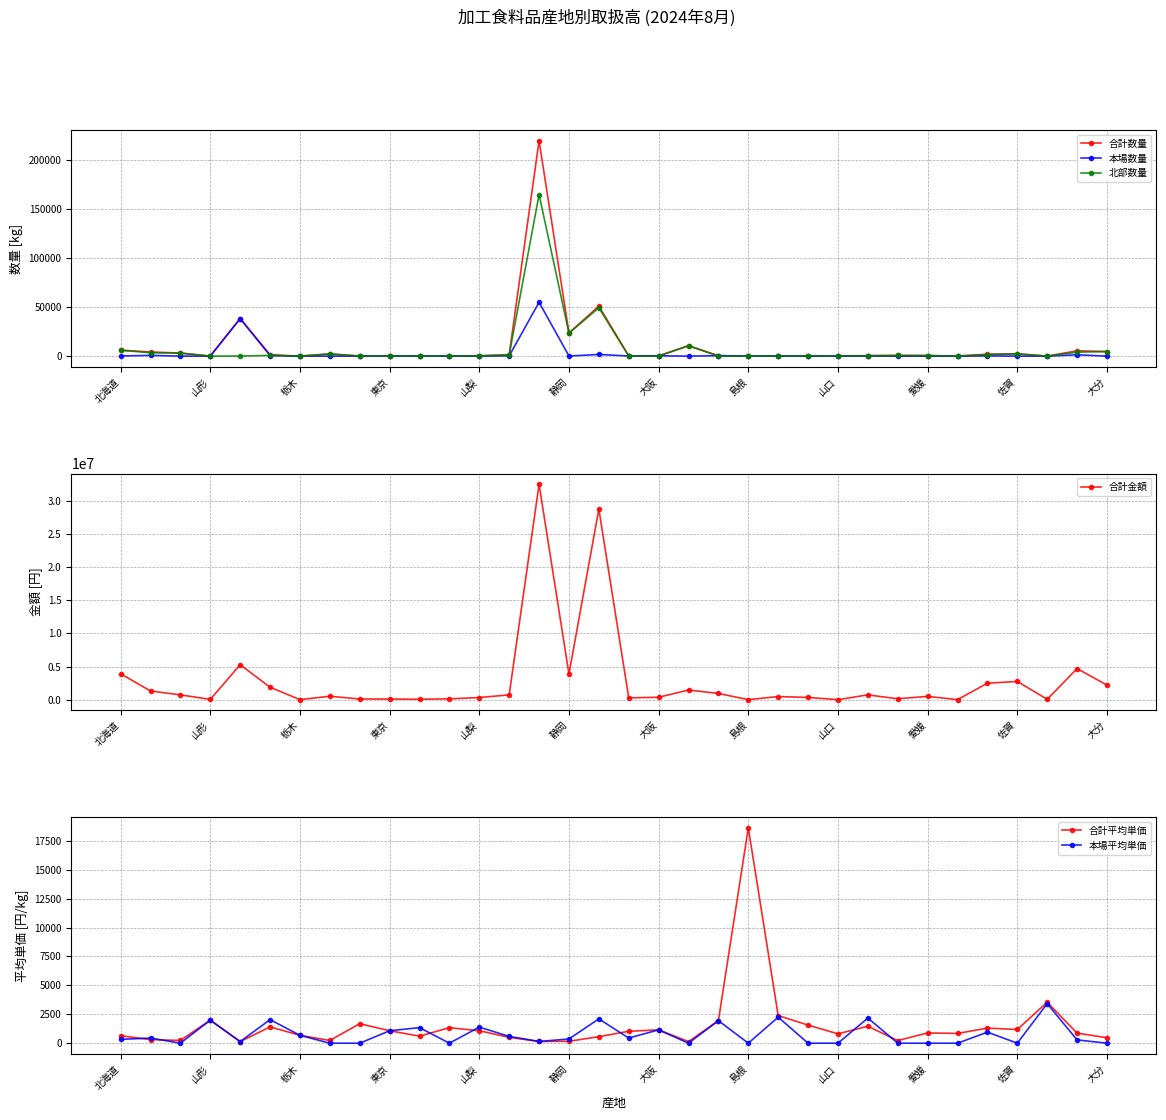

Is it true that 合計平均単価 equals 5434 at 31?

False